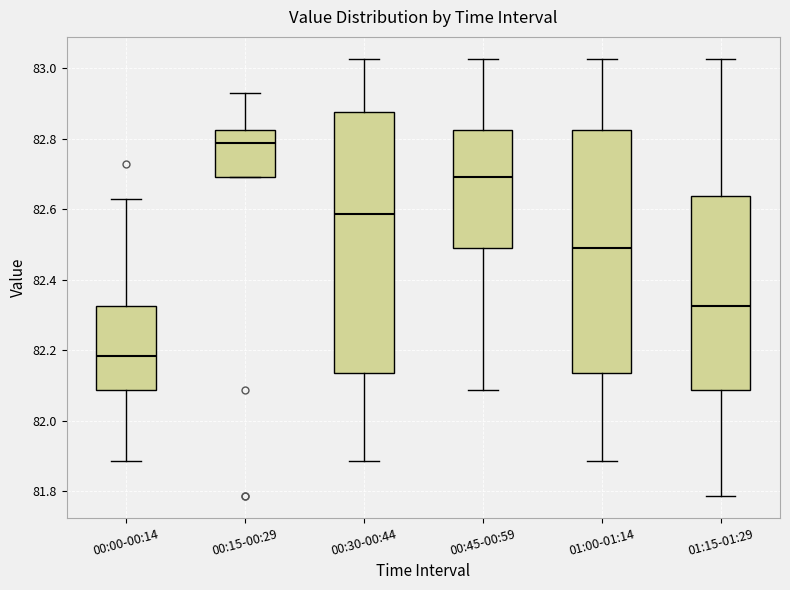

Which box is the tallest, from its lower edge to its upper edge?

00:30-00:44